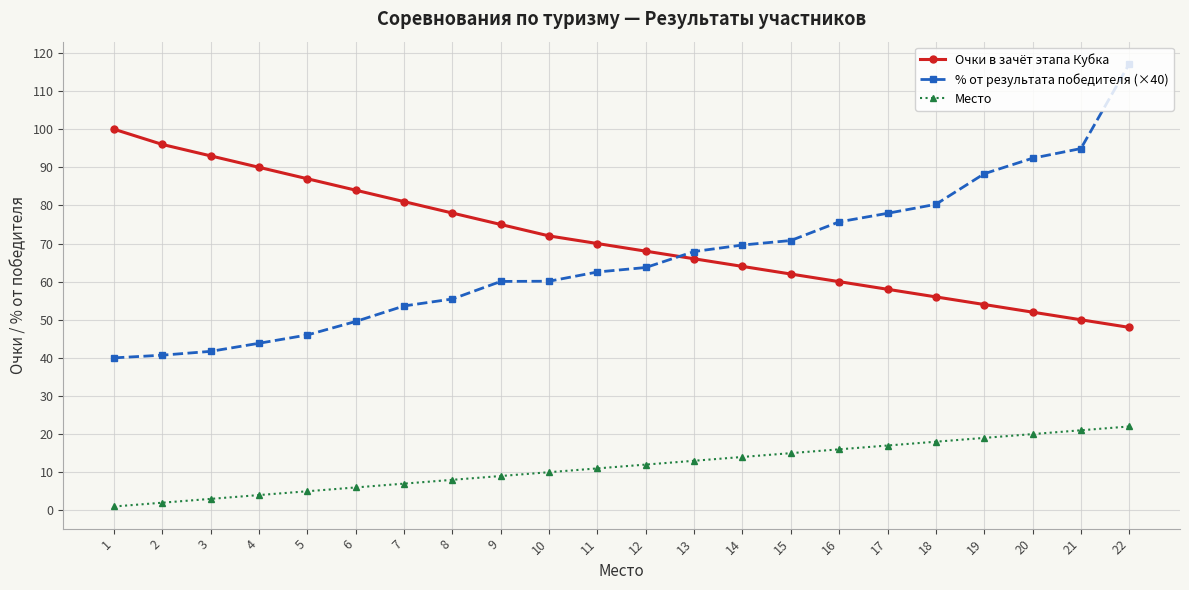

At how many categories does at least one series exceed 25?

22